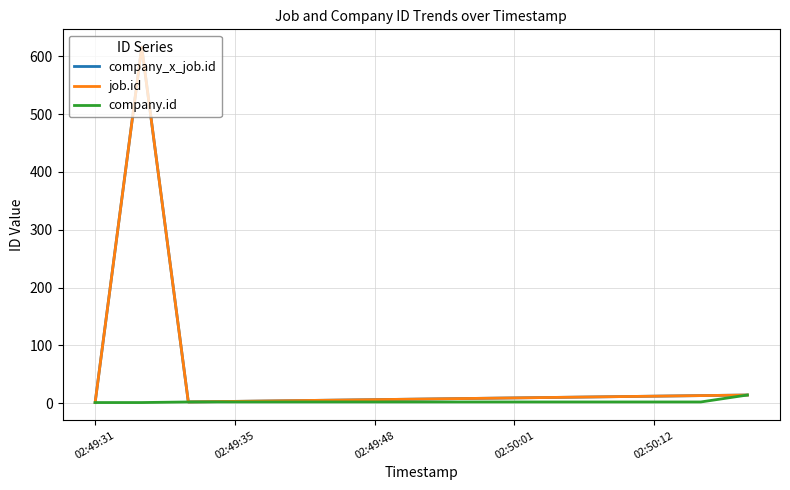

Does the chart have visible grid lines?

Yes